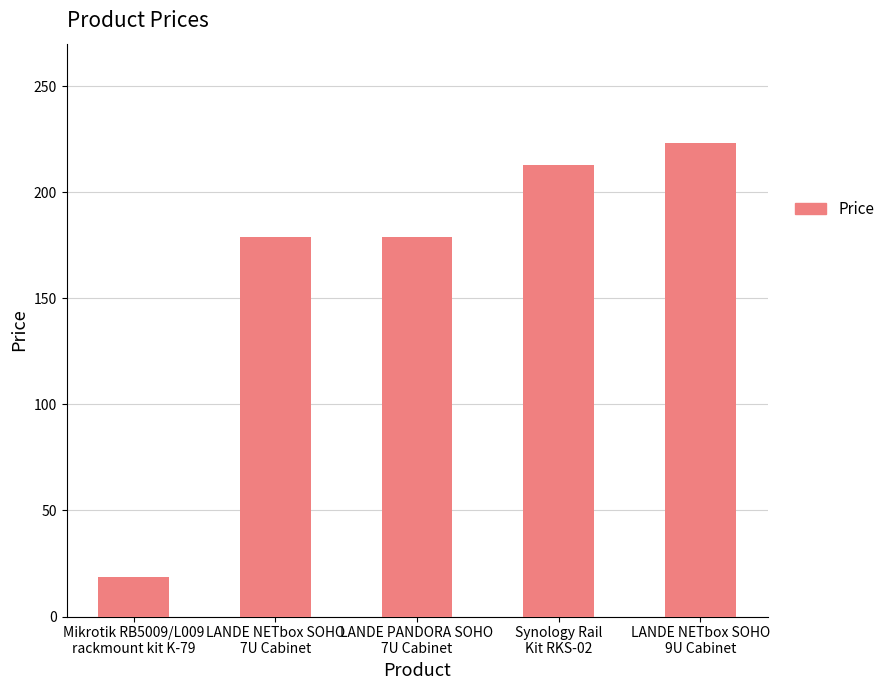

What is the average value?

162.5